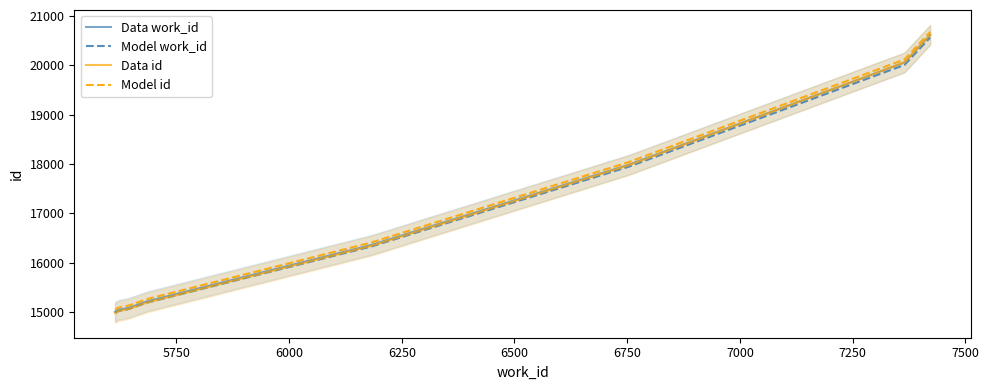

What is the lowest value of the Model id series?

15051.0